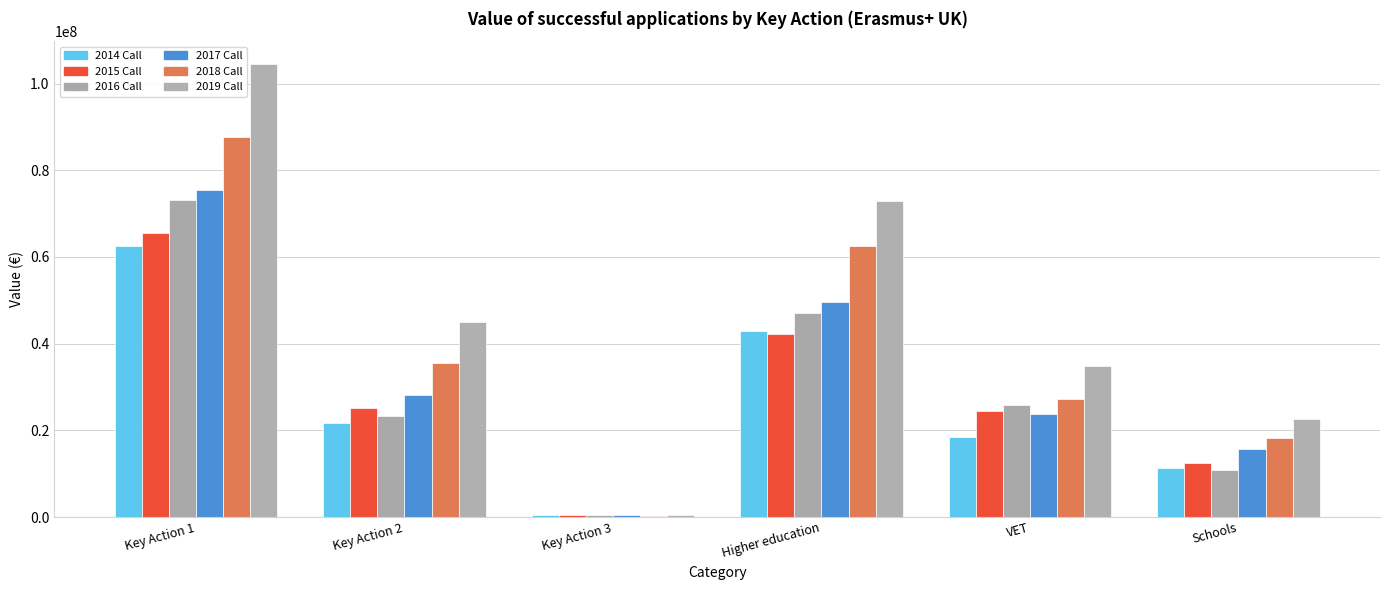

Which series has the widest spread of values?

2019 Call